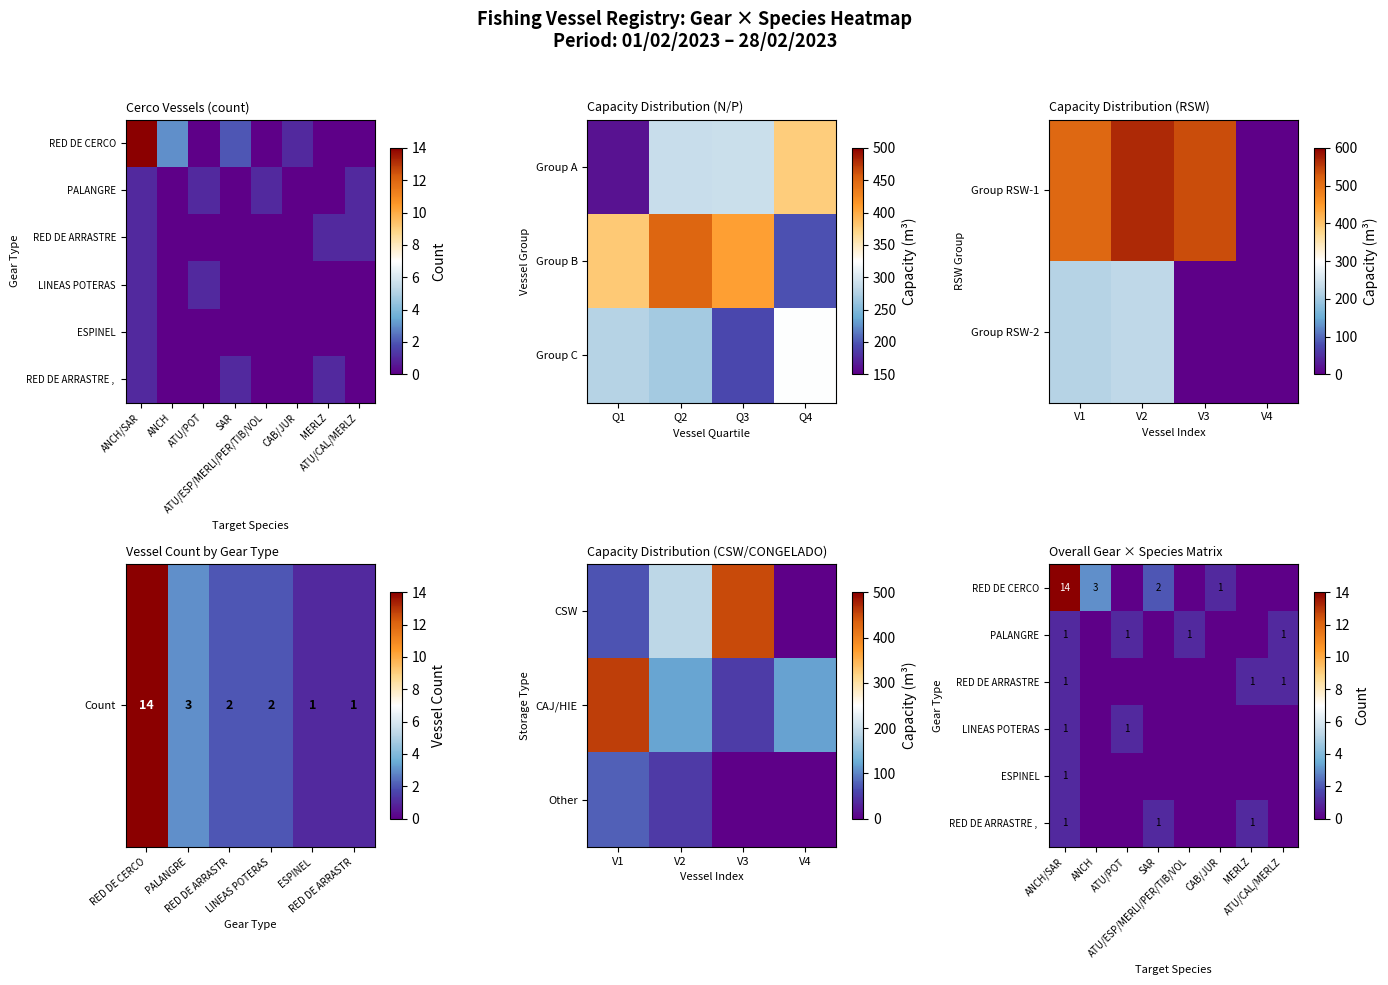

How many PALANGRE values are between 0 and 1?

8